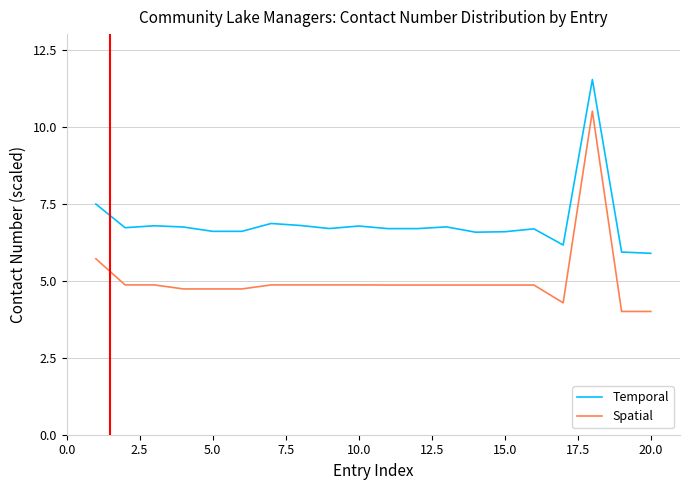

True or false: Spatial and Temporal intersect in this chart.

False